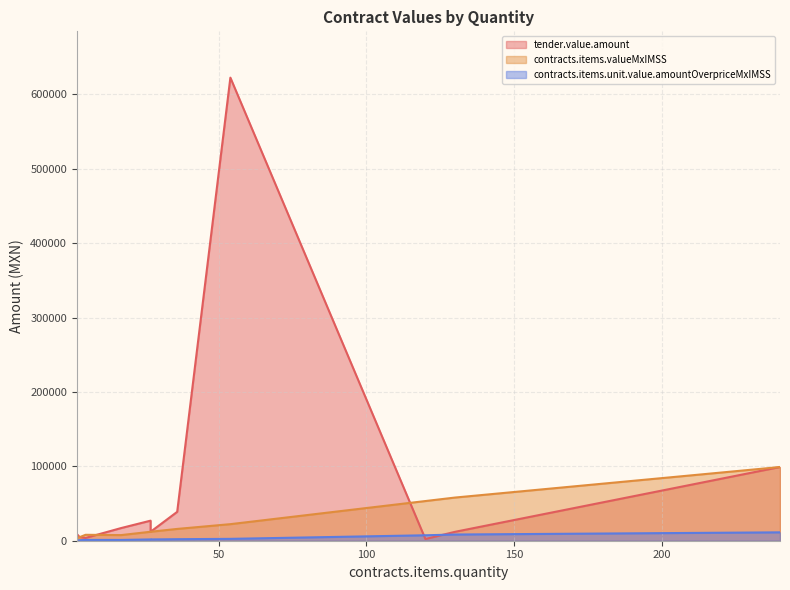

The tender.value.amount series shows 15934.2 at 130. True or false?

False